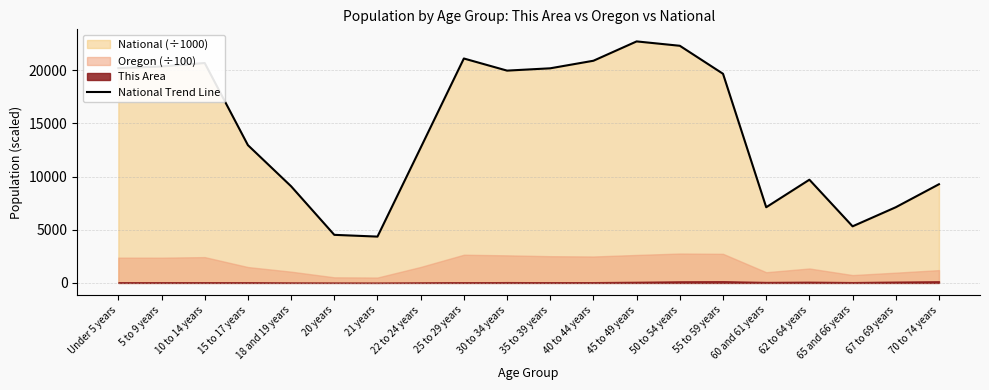

Is it true that the value at 21 years is 1661.1?

False